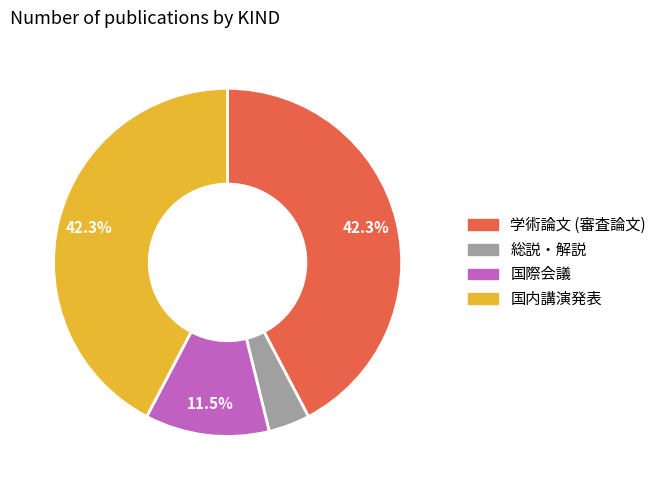

The 国際会議 slice represents 1% of the pie. True or false?

False